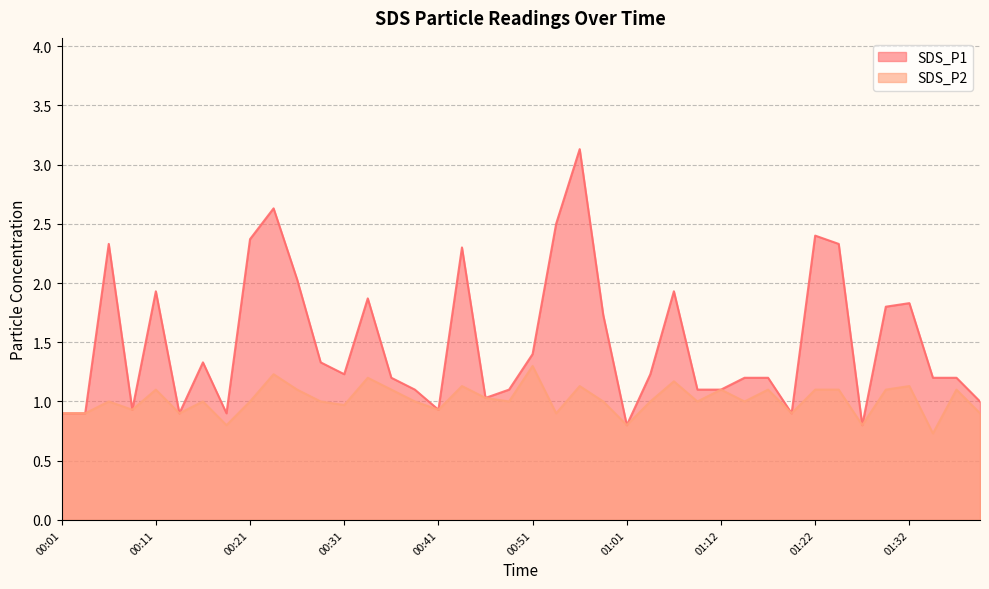

What is the spread (max minus min) of values at 01:32?

0.7